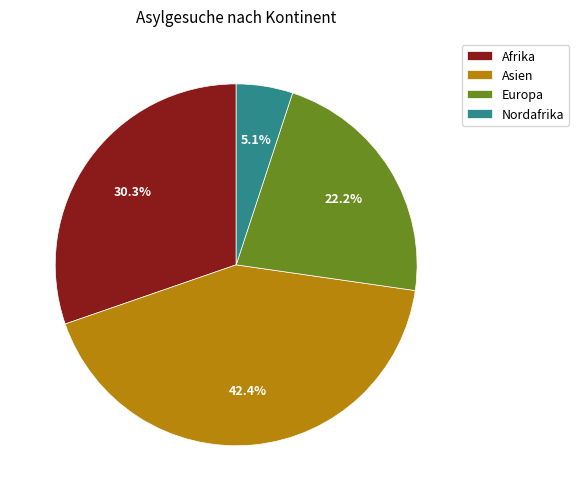

Which category has the smallest portion of the pie?

Nordafrika